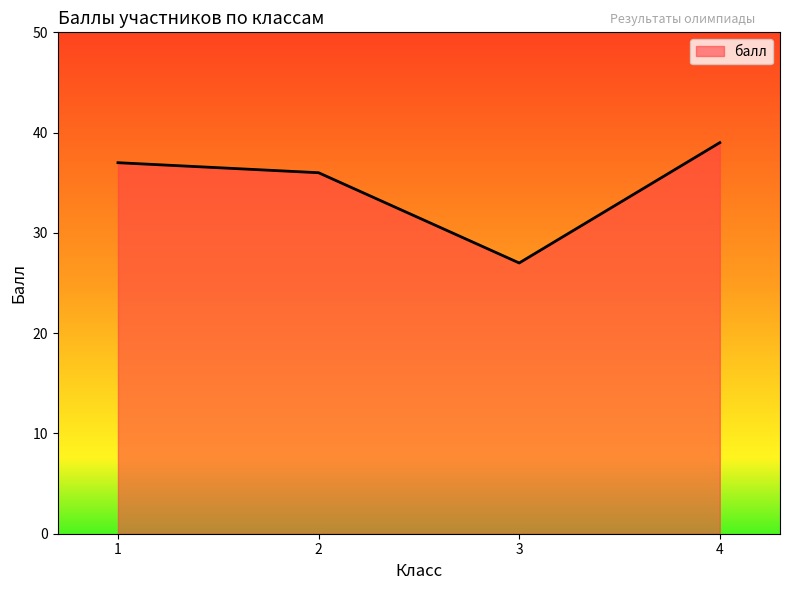

What is the average value?

35